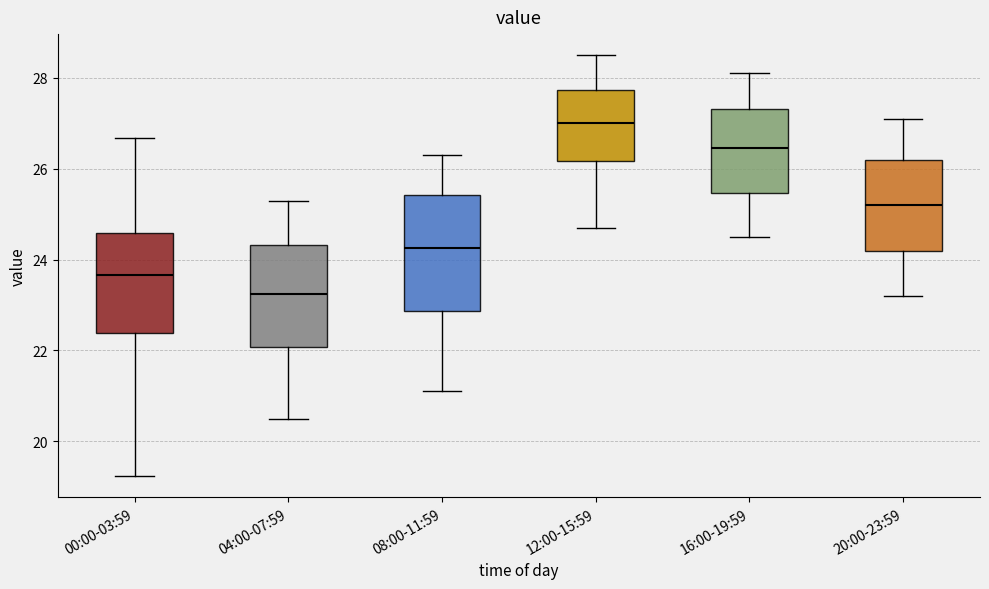

Which box has the highest median line?

12:00-15:59